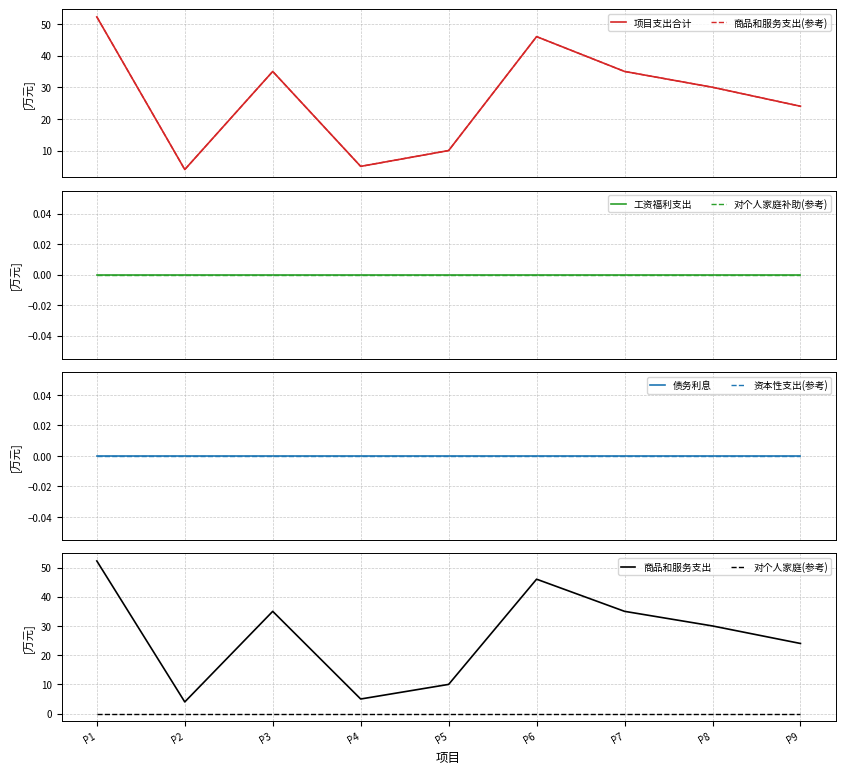

Count the 商品和服务支出 values in the range 10 to 35.

5